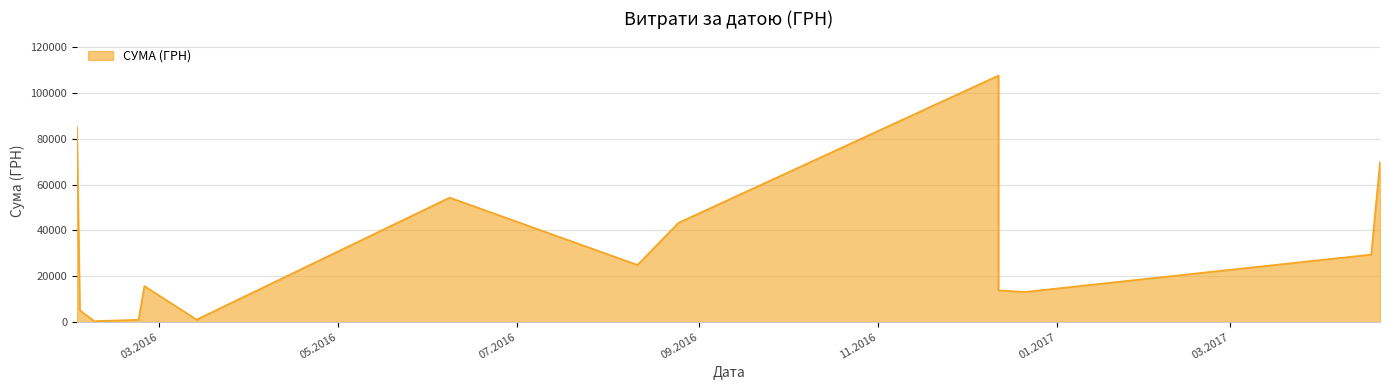

Does the chart have visible grid lines?

Yes